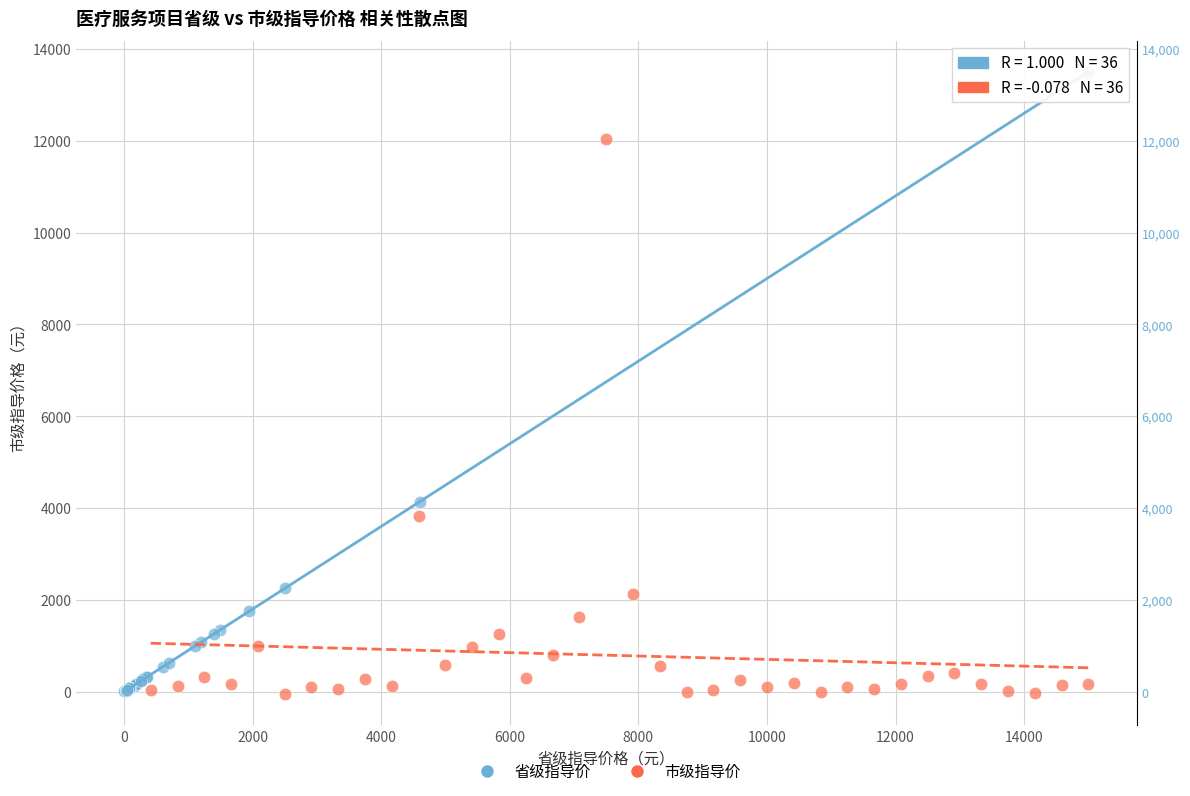

Which series reaches the maximum Y coordinate?

省级指导价